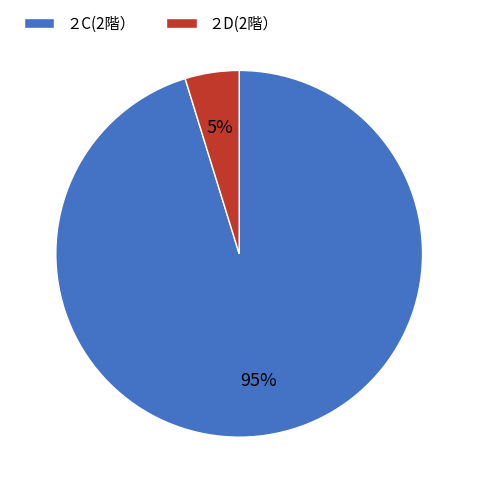

To the nearest percent, what percentage of the pie is ２C(2階）?

95%